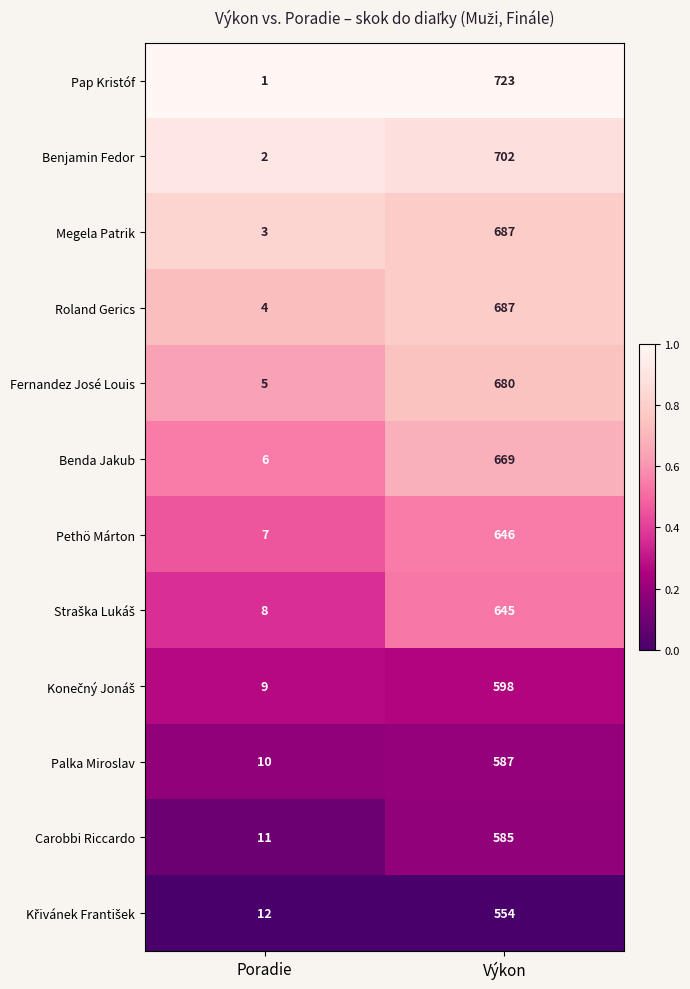

What is the difference between the highest and lowest values at Výkon?

169